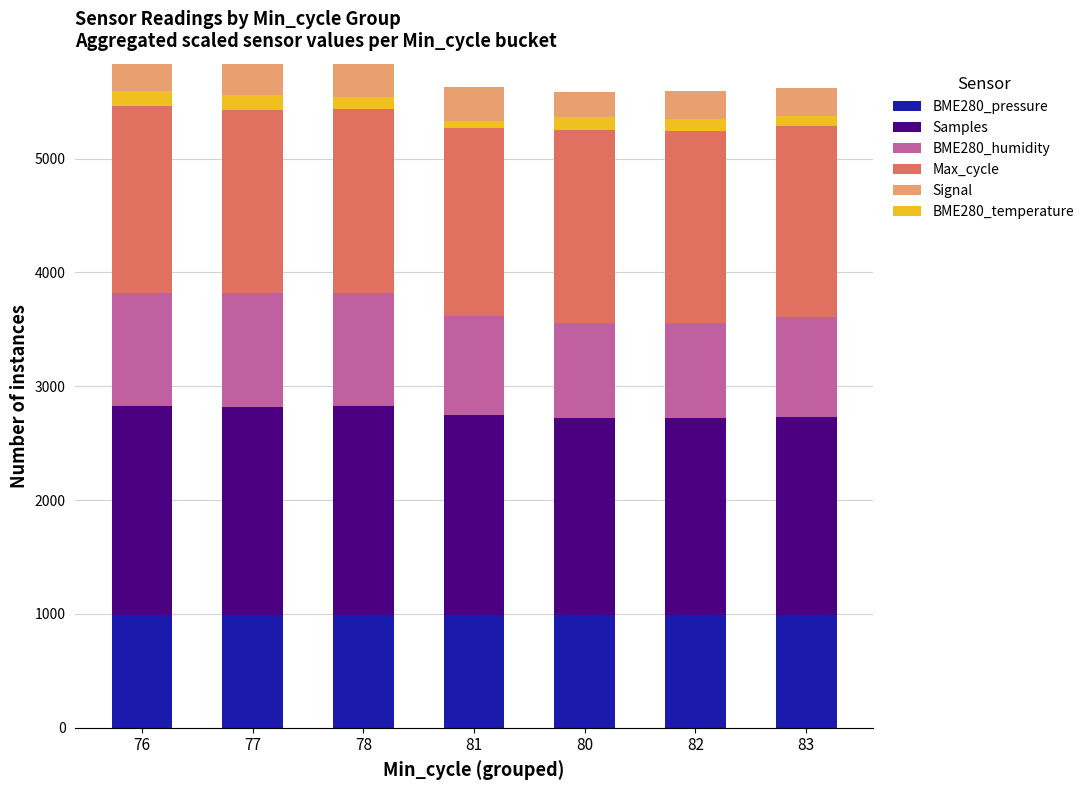

Rank the categories by Samples value from highest to lowest.

76, 78, 77, 81, 83, 80, 82